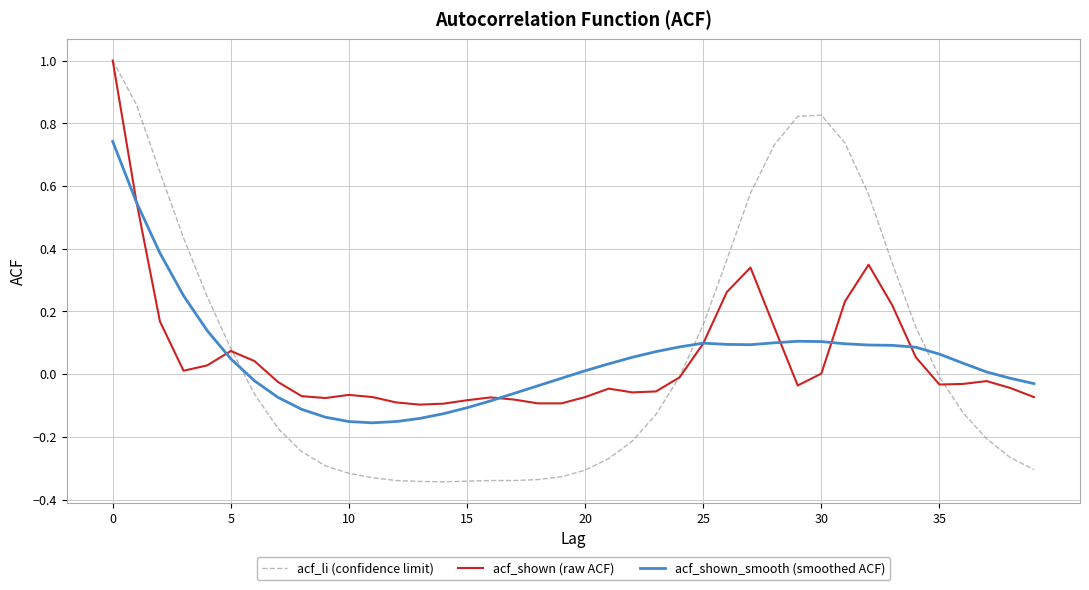

What is the greatest value displayed?

1.0